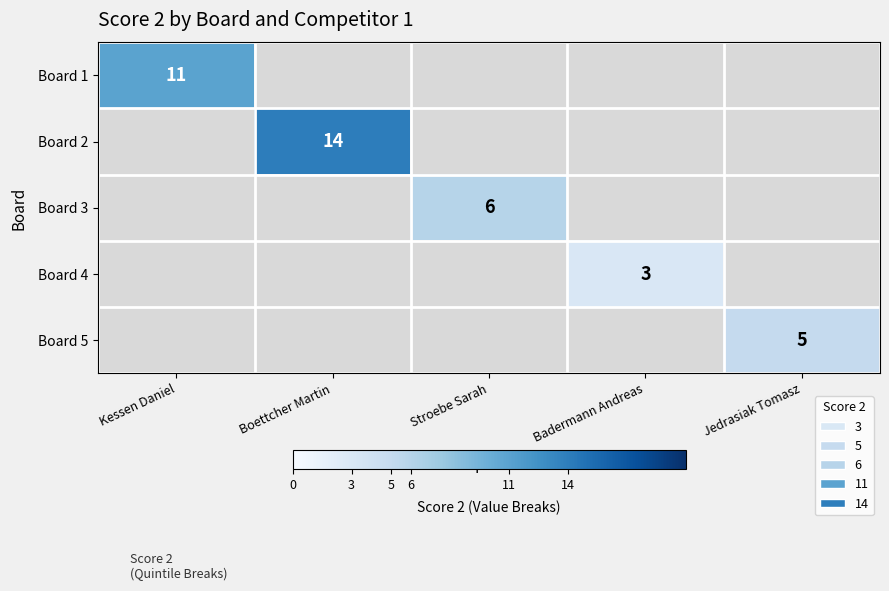

How many series are shown in this chart?

5